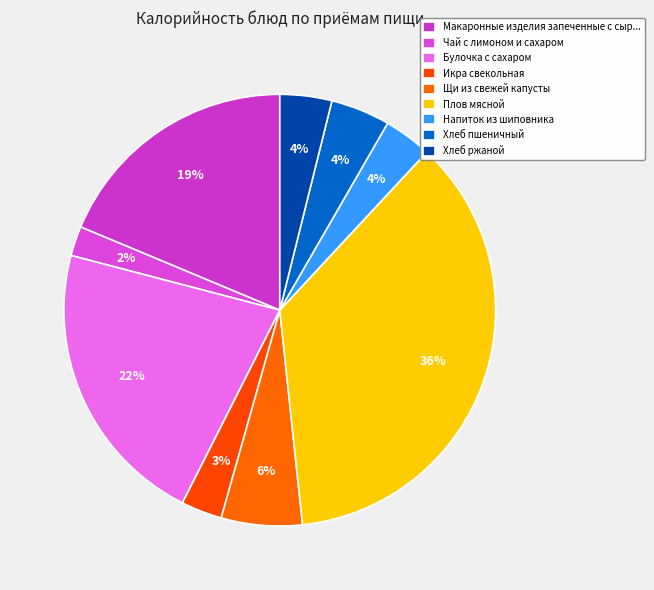

The Булочка с сахаром slice represents 30% of the pie. True or false?

False